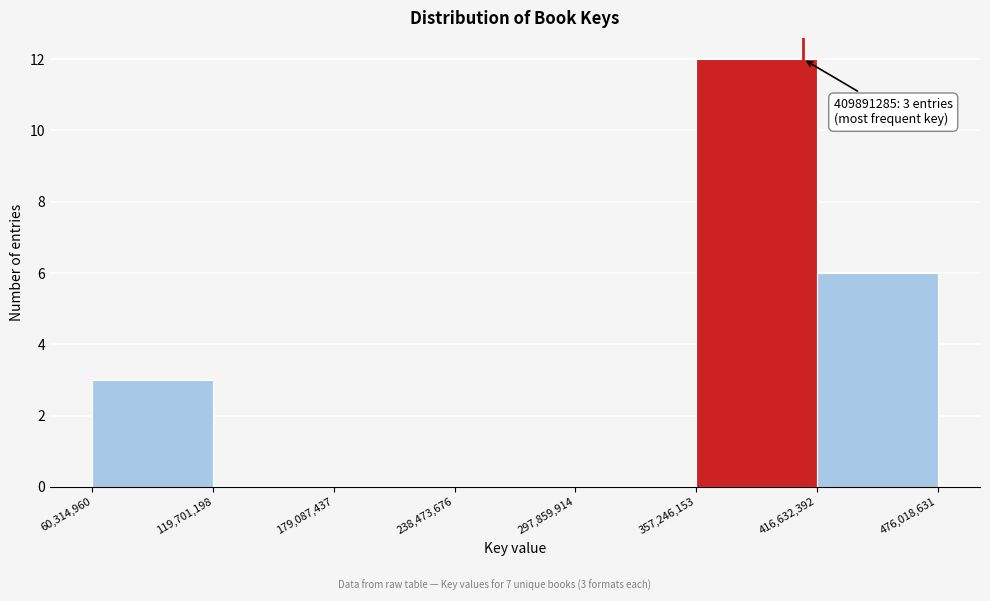

Which range on the x-axis has the tallest bar?

357,246,153 to 416,632,392